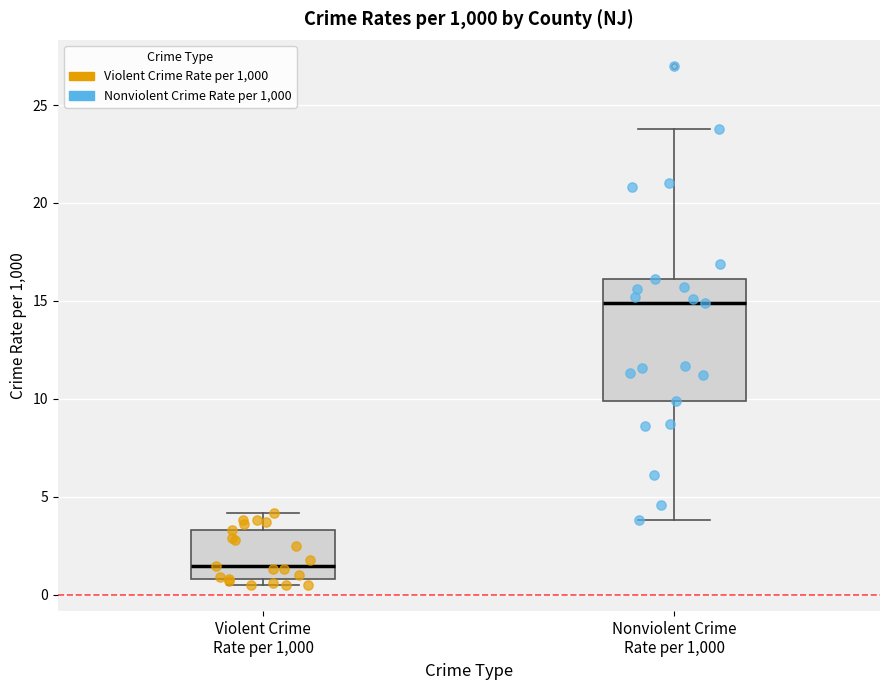

Reading left to right, transcribe this box plot: for each box, give where its median line is, the range the box spans, and where its two whiskers end, as read against the y-axis. The values are not printed on the chart, so give them approximately, as read against the axis.

Violent Crime Rate per 1,000: median 1.5, box 1.0 to 3.5, whiskers 0.5 to 4.0
Nonviolent Crime Rate per 1,000: median 15.0, box 10.0 to 16.0, whiskers 4.0 to 24.0